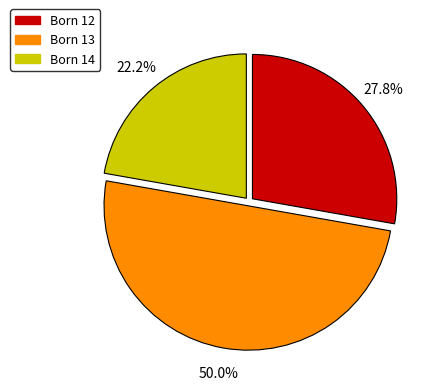

Count the number of slices in the pie.

3